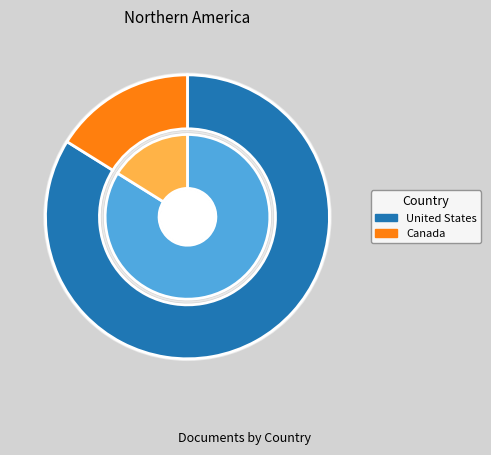

Count the number of slices in the pie.

2